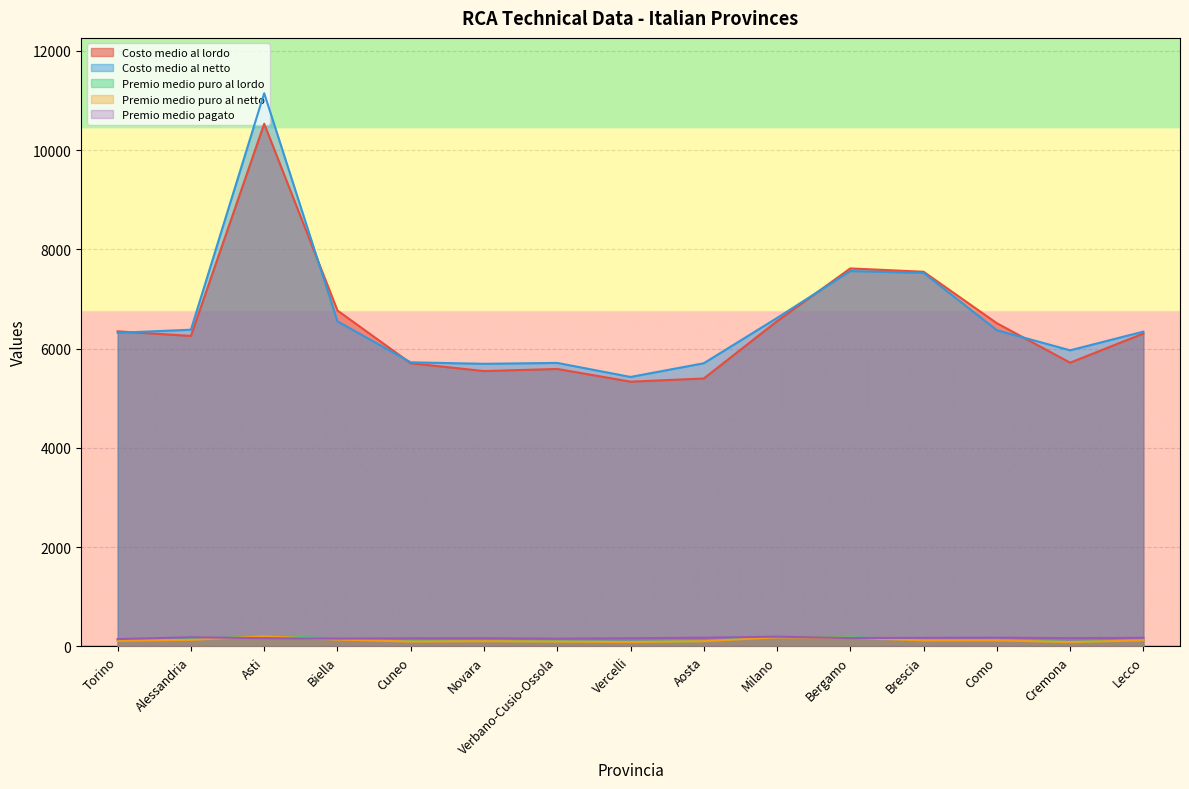

The value of Premio medio pagato at Como is 290. True or false?

False